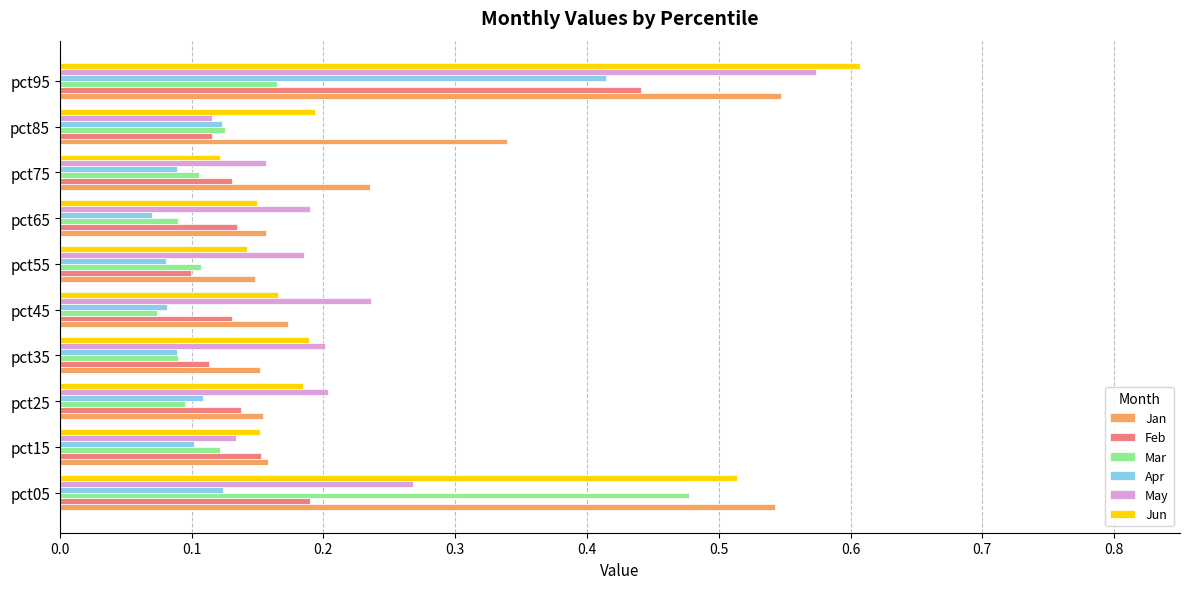

Which series has the largest total across all categories?

Jan